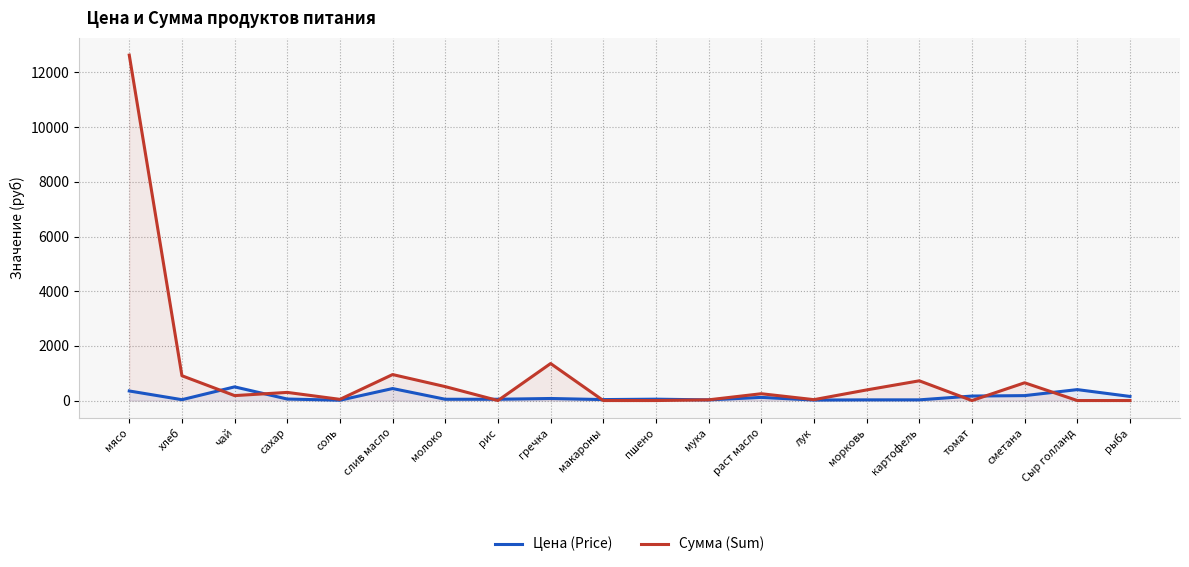

How many series are shown in this chart?

2